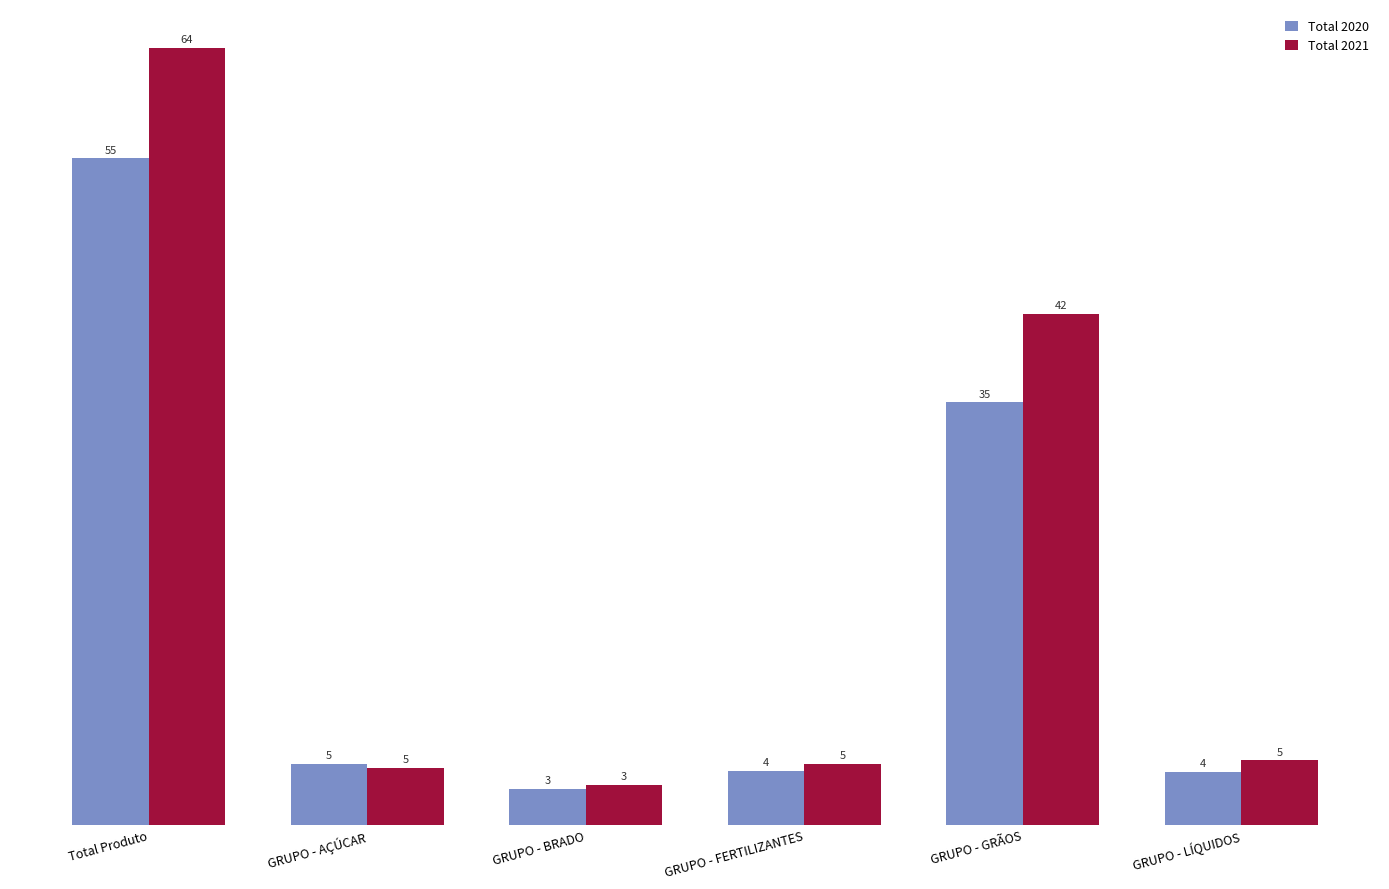

What is the difference between the second highest and minimum values in the Total 2021 series?

38.8